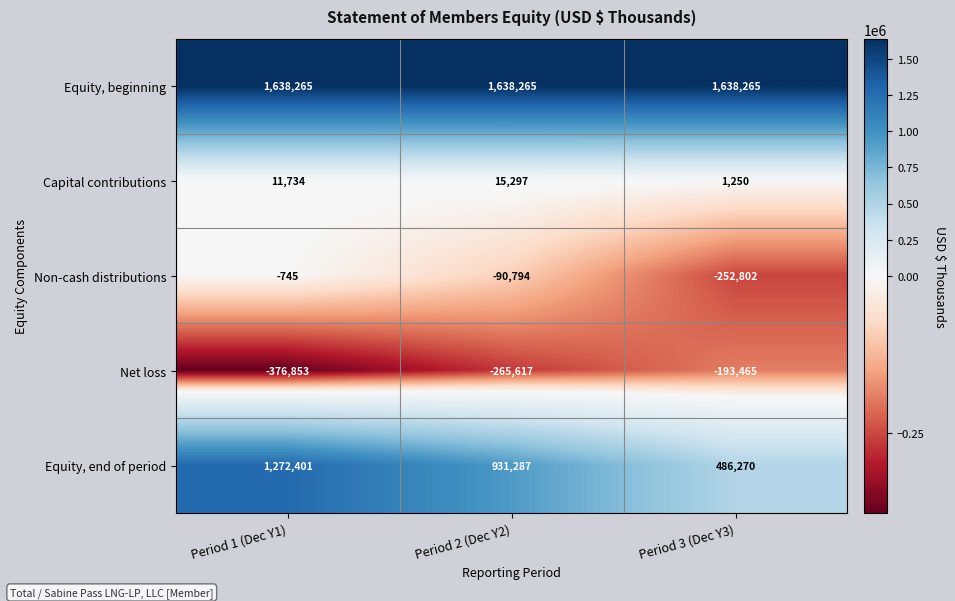

What is the difference between the highest and lowest values at Period 2 (Dec Y2)?

1903882